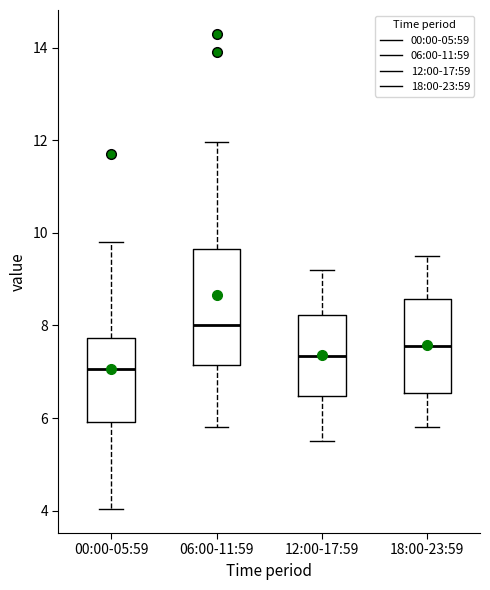

Where does the lower whisker of the box for 18:00-23:59 end on the y-axis? The values are not printed on the chart, so give them approximately, as read against the axis.

5.8